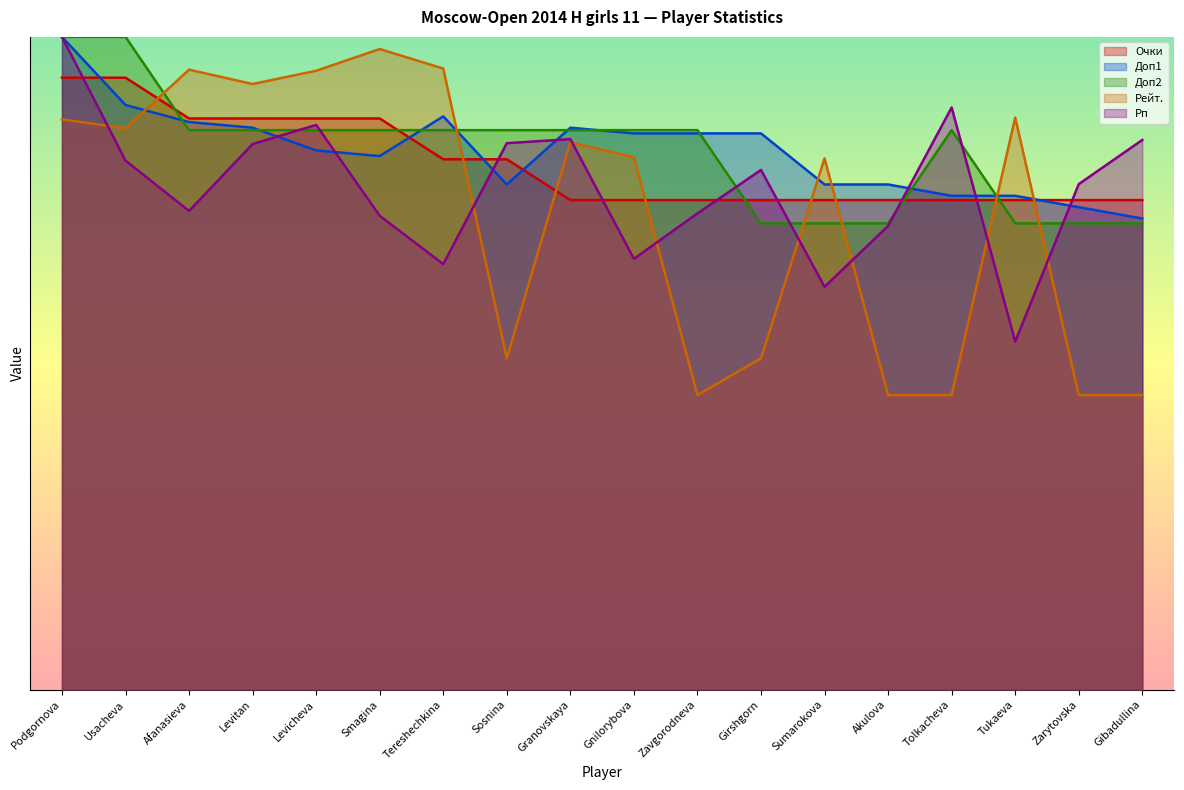

What is the value of the Доп1 point at the 11th from the left?

6.8